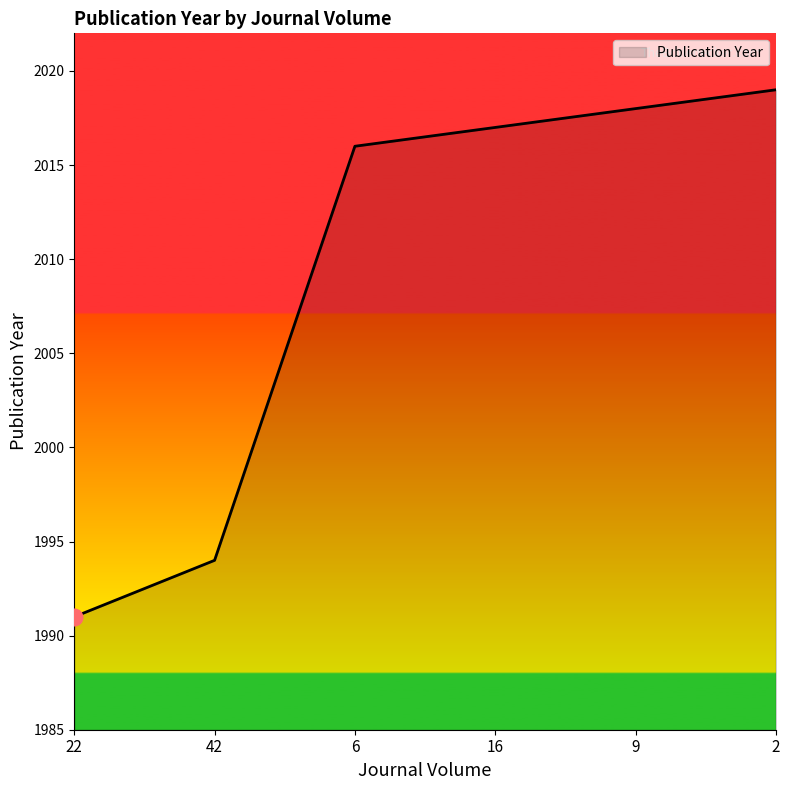

What position from the right is 2?

1